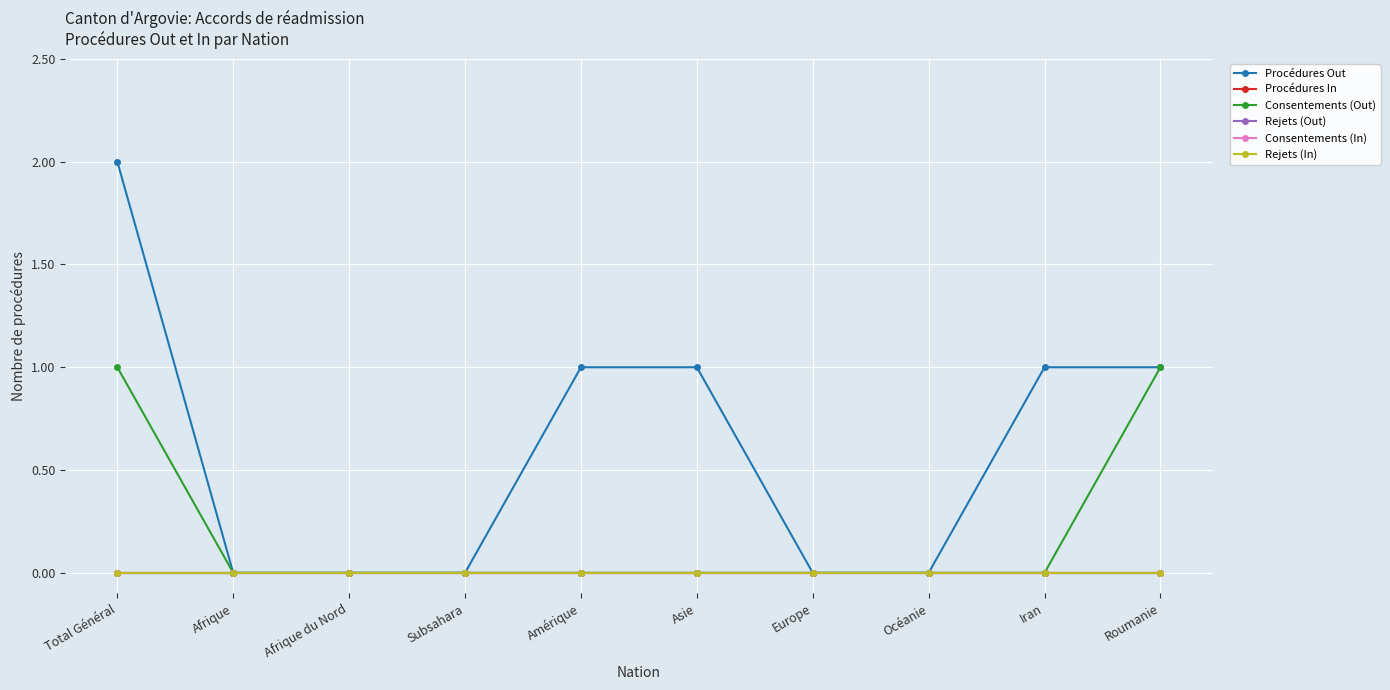

Does the chart have visible grid lines?

Yes